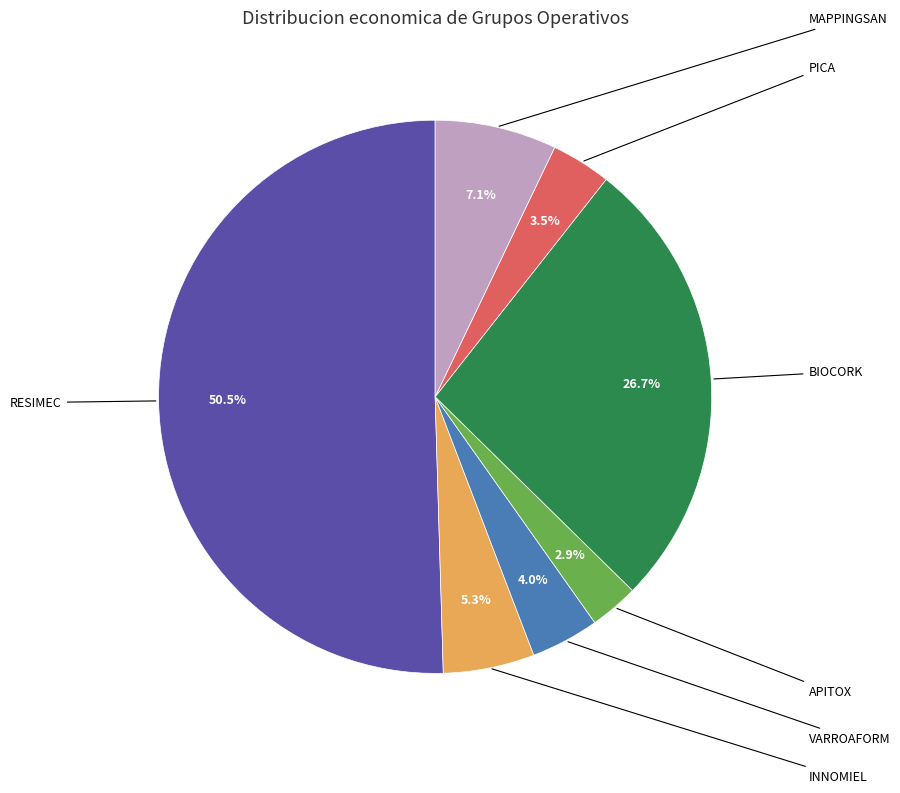

What is the change in value from RESIMEC to MAPPINGSAN?

-4128498